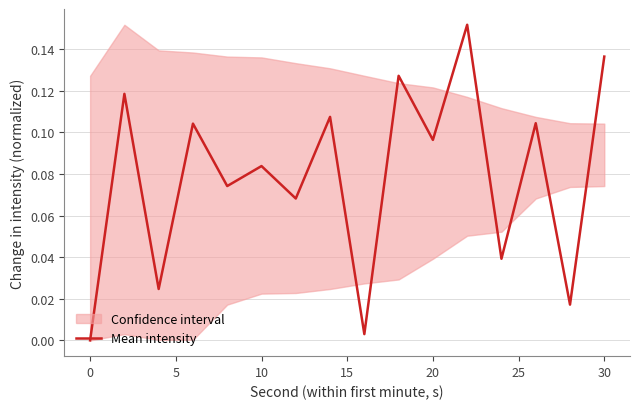

Read the value at 30.

0.1